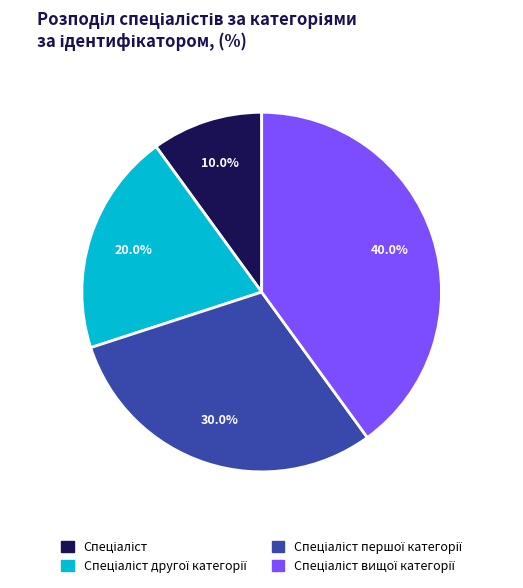

How many slices are in this pie chart?

4